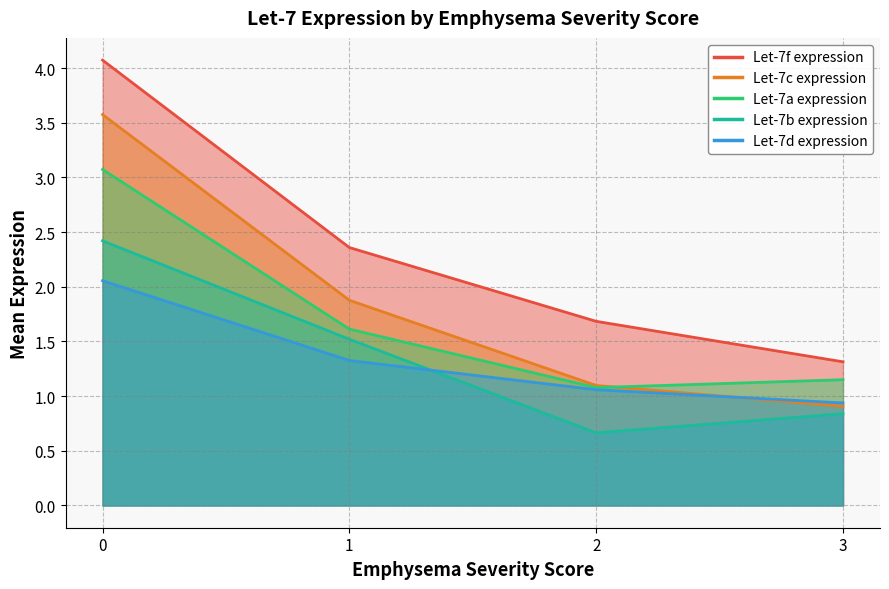

What is the average value of the Let-7d expression series?

1.3